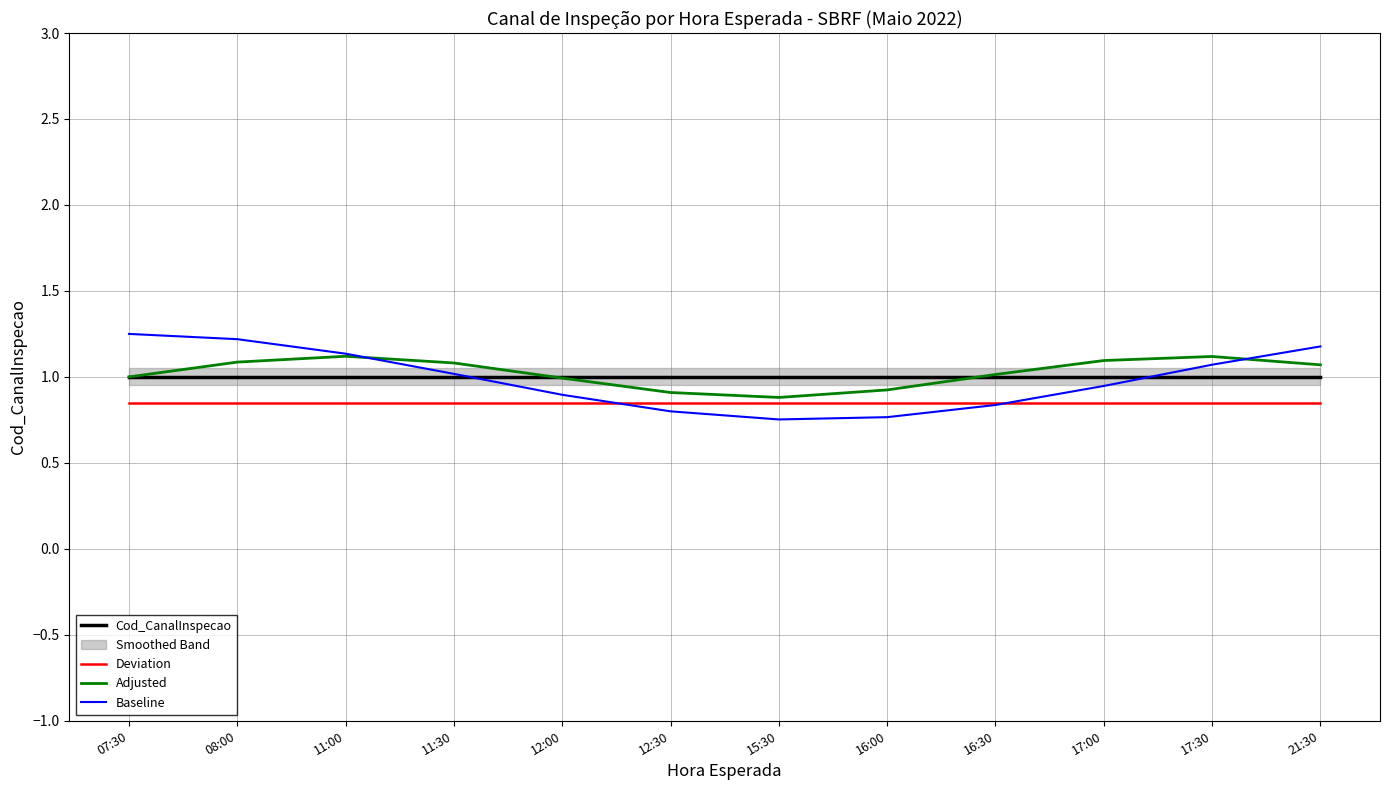

What is the sum of all Cod_CanalInspecao values?

12.0